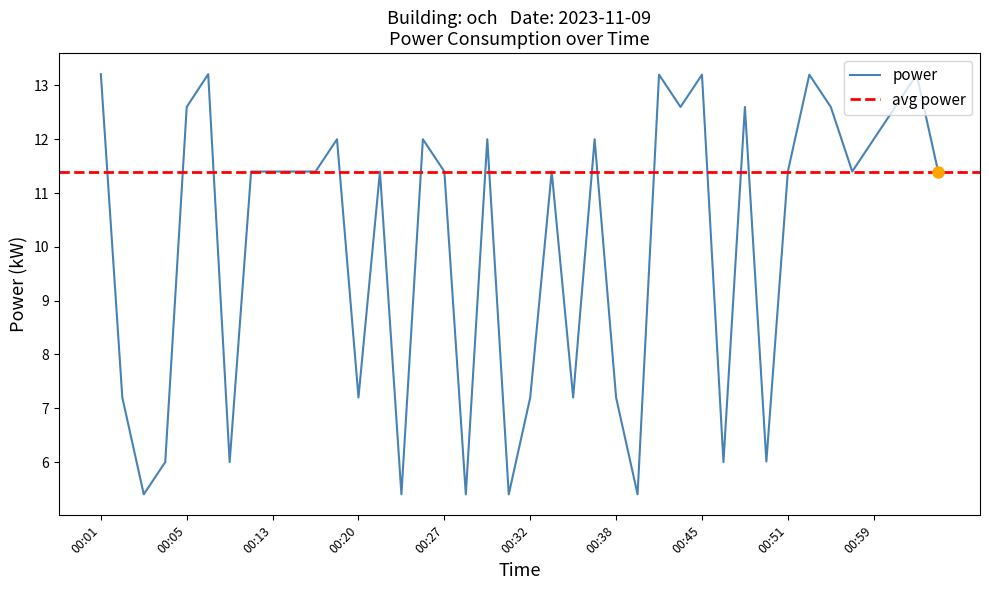

Reading left to right, list all the values displayed in this chart.

00:01=13.2	00:02=7.2	00:03=5.4	00:04=6.0	00:05=12.6	00:08=13.2	00:09=6.0	00:11=11.4	00:13=11.4	00:15=11.4	00:17=11.4	00:19=12.0	00:20=7.2	00:22=11.4	00:23=5.4	00:25=12.0	00:27=11.4	00:28=5.4	00:29=12.0	00:31=5.4	00:32=7.2	00:34=11.4	00:35=7.2	00:37=12.0	00:38=7.2	00:39=5.4	00:41=13.2	00:43=12.6	00:45=13.2	00:46=6.0	00:47=12.6	00:49=6.0	00:51=11.4	00:53=13.2	00:55=12.6	00:57=11.4	00:59=12.0	01:01=12.6	01:03=13.2	01:05=11.4